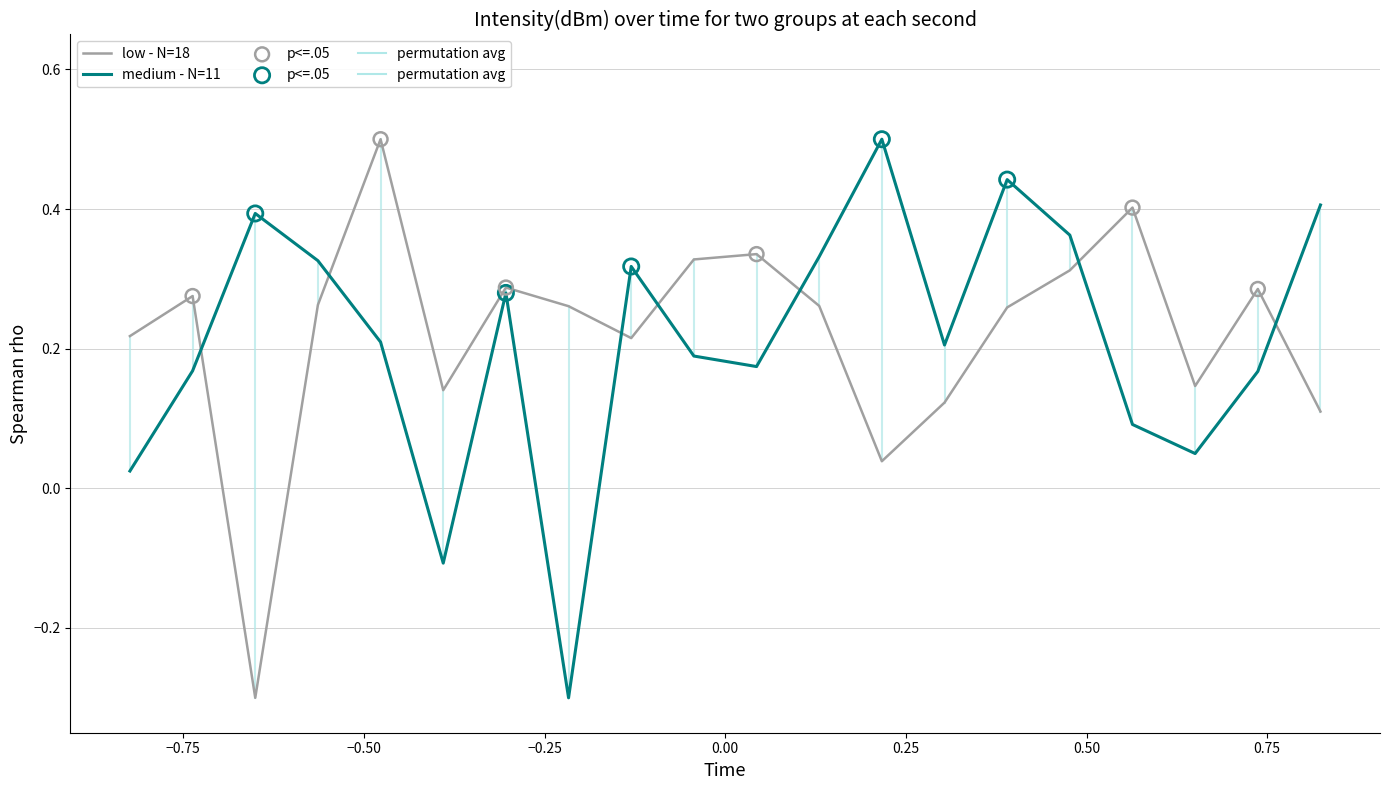

Which series has the largest total across all categories?

low - N=18